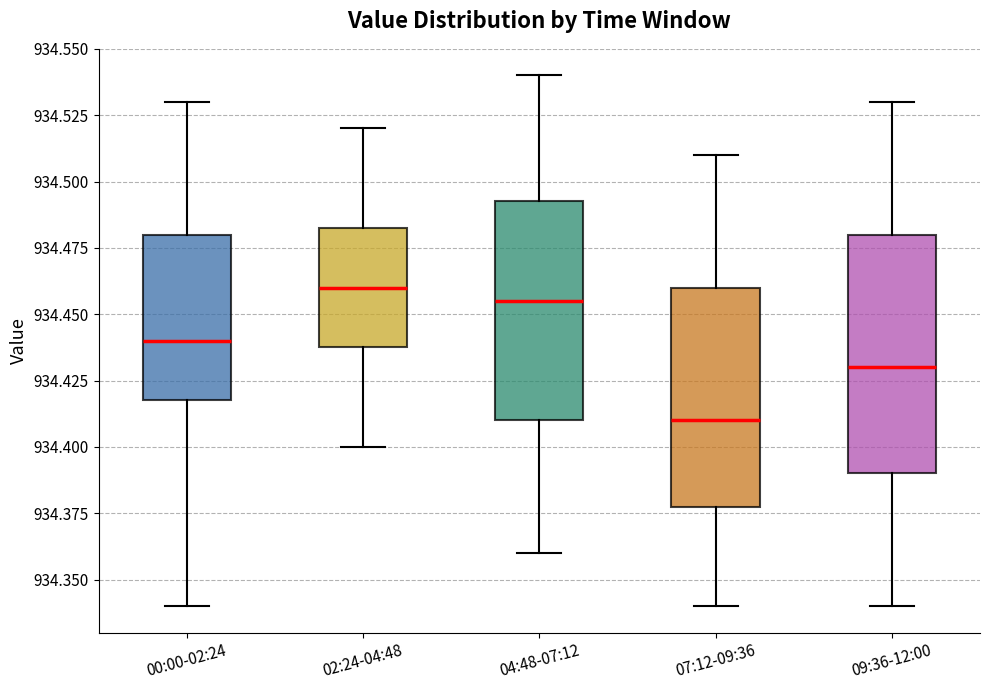

Reading left to right, read every box against the y-axis: the position of its median line, the range the box covers, and the ends of its whiskers. The values are not printed on the chart, so give them approximately, as read against the axis.

00:00-02:24: median 934.440, box 934.420 to 934.480, whiskers 934.340 to 934.530
02:24-04:48: median 934.460, box 934.440 to 934.485, whiskers 934.400 to 934.520
04:48-07:12: median 934.455, box 934.410 to 934.495, whiskers 934.360 to 934.540
07:12-09:36: median 934.410, box 934.380 to 934.460, whiskers 934.340 to 934.510
09:36-12:00: median 934.430, box 934.390 to 934.480, whiskers 934.340 to 934.530